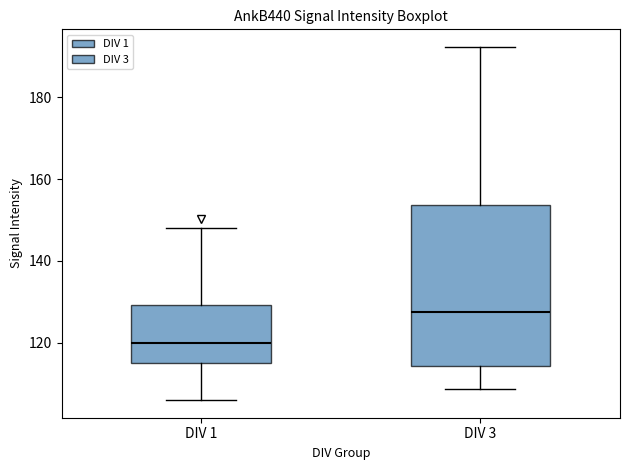

Where is the lower edge of the box for DIV 1 on the y-axis? The values are not printed on the chart, so give them approximately, as read against the axis.

116